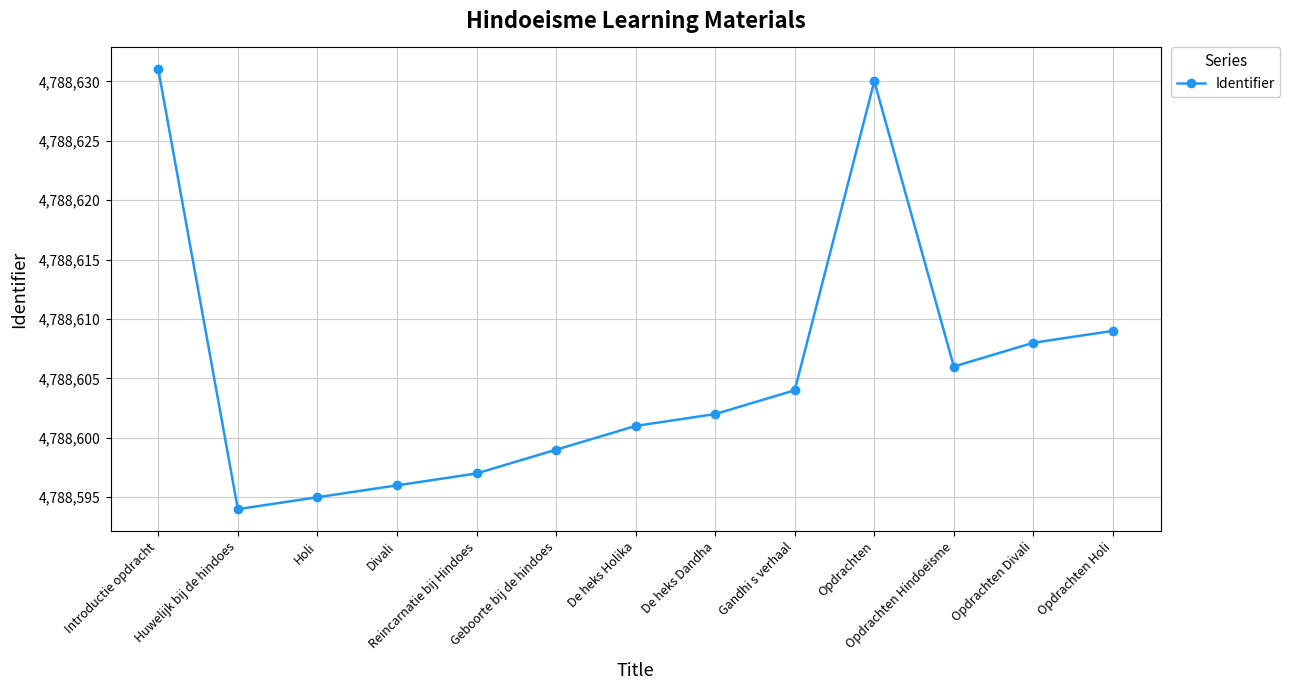

Reading right to left, what are all the values shown in this chart?

4788609	4788608	4788606	4788630	4788604	4788602	4788601	4788599	4788597	4788596	4788595	4788594	4788631